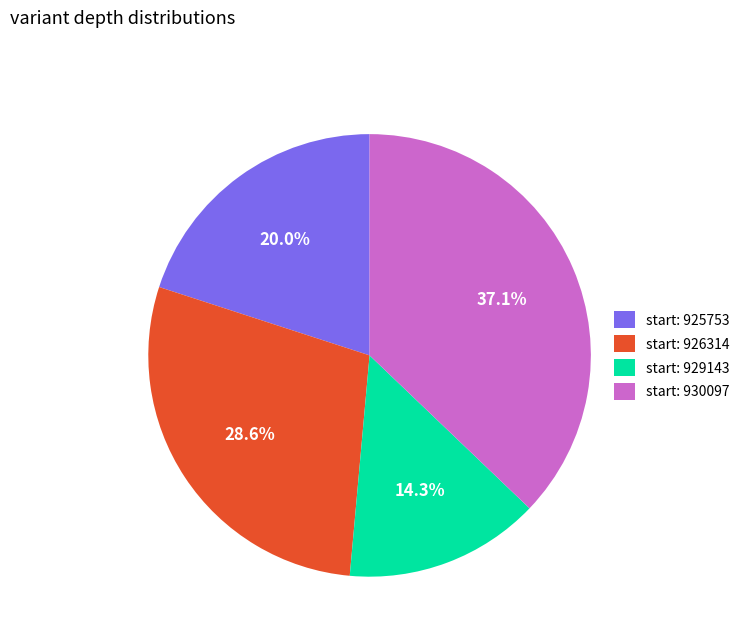

How many slices are in this pie chart?

4